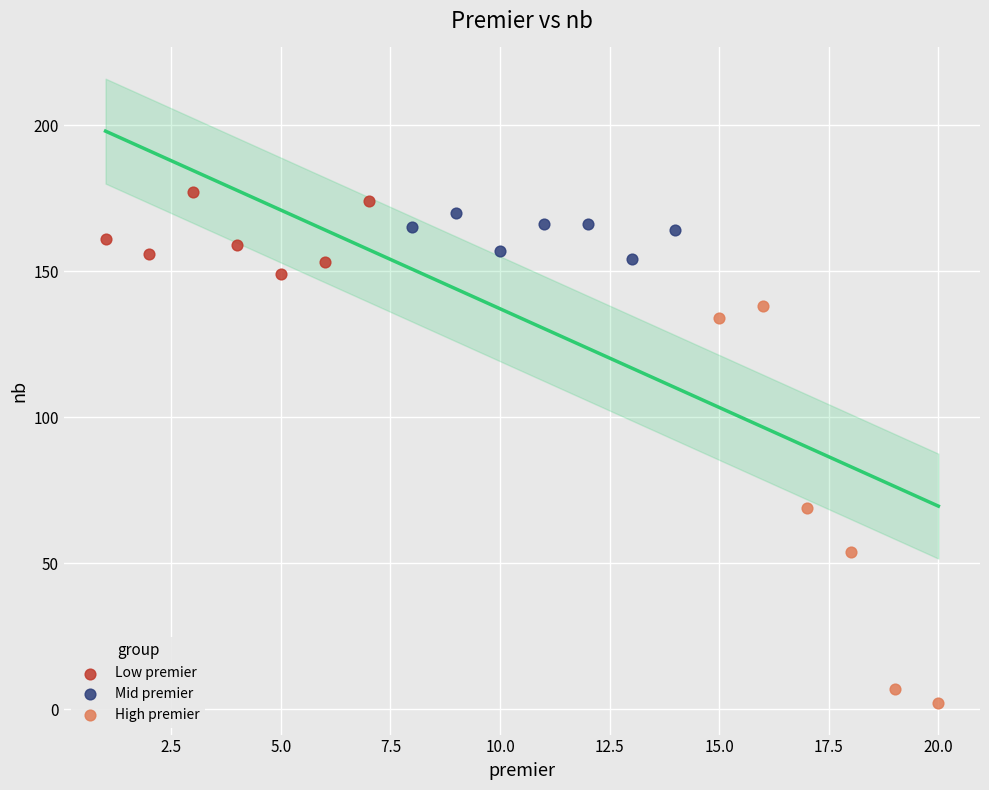

Which series has the largest Y range (max minus min)?

High premier